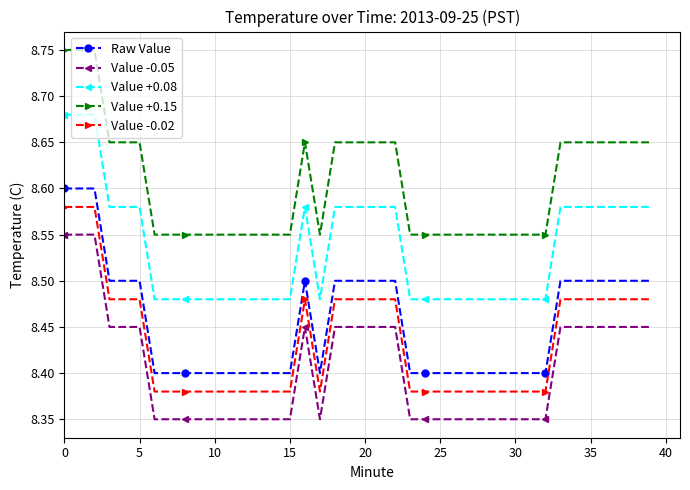

Rank the series by their maximum value, from highest to lowest.

Value +0.15, Value +0.08, Raw Value, Value -0.02, Value -0.05